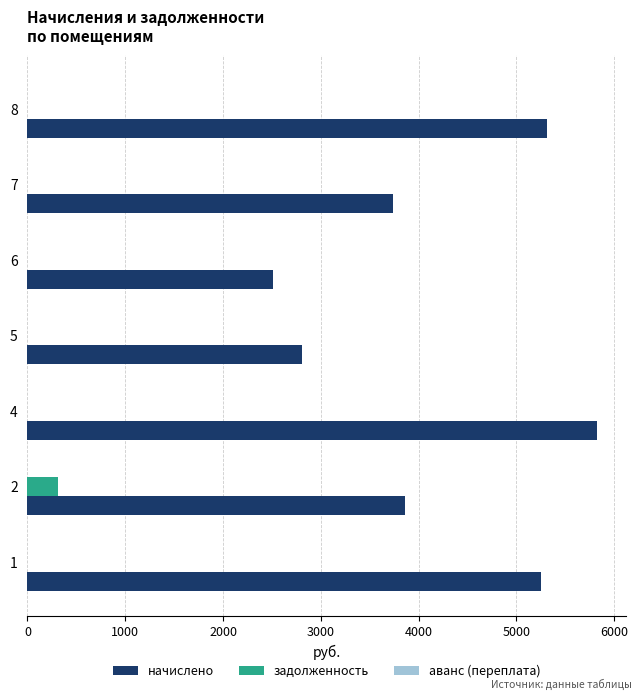

The value of начислено at 1 is 8011.1. True or false?

False